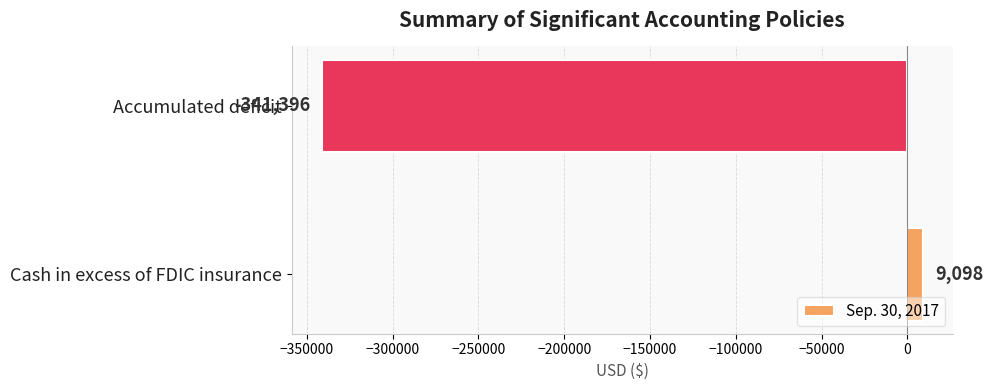

Are the bars horizontal?

Yes